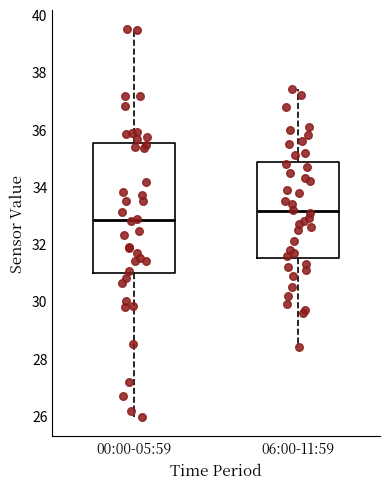

Which box is the tallest, from its lower edge to its upper edge?

00:00-05:59